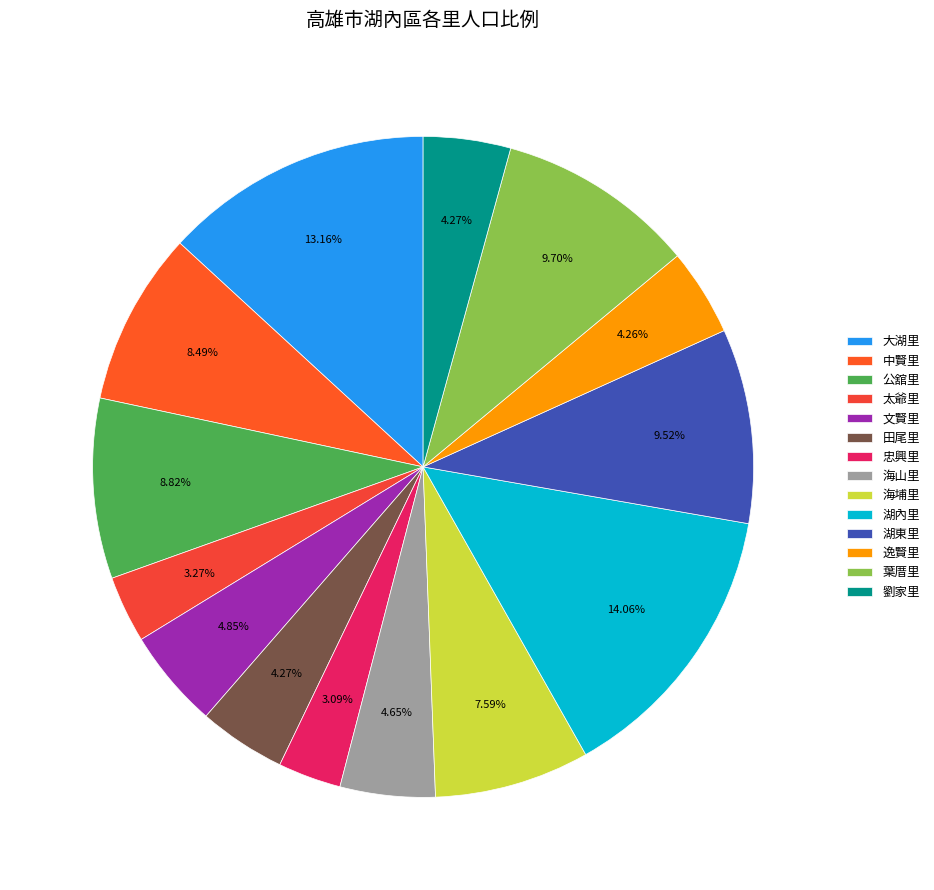

Is the sum of 大湖里 and 海埔里 greater than half?

No